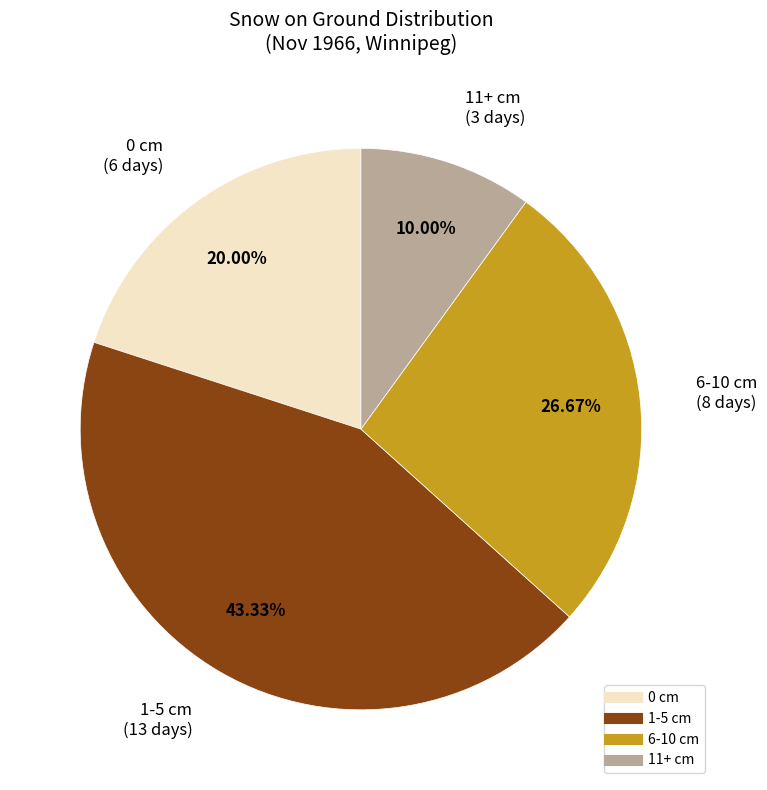

Is there a majority slice in this chart?

No